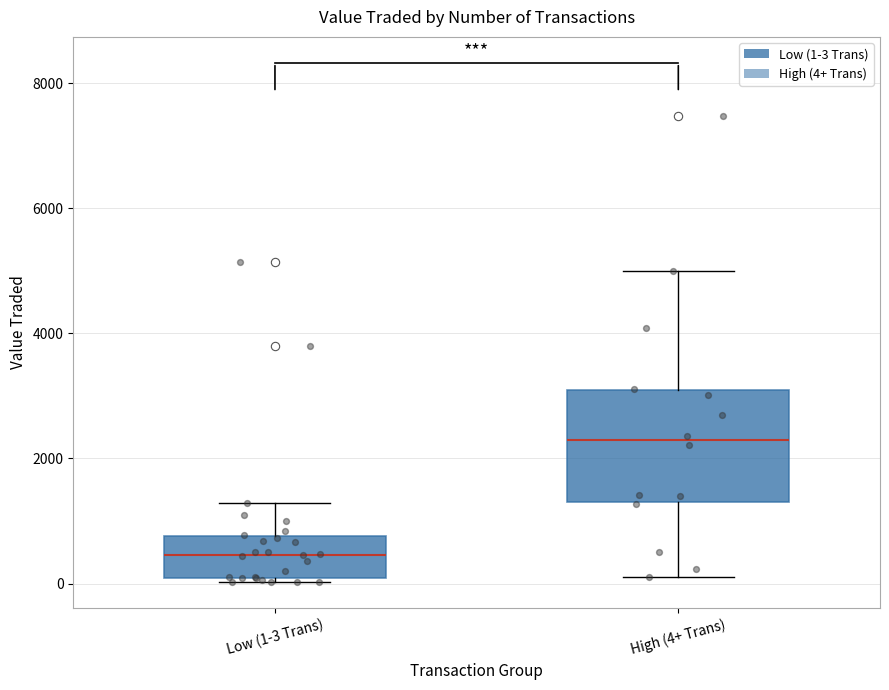

Where does the median line of the box for Low (1-3 Trans) sit on the y-axis? The values are not printed on the chart, so give them approximately, as read against the axis.

400